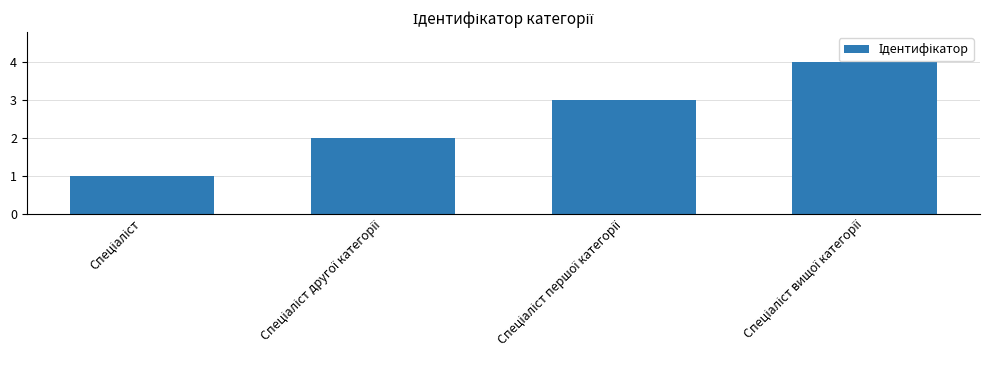

What is the value of the 3rd bar from the left?

3